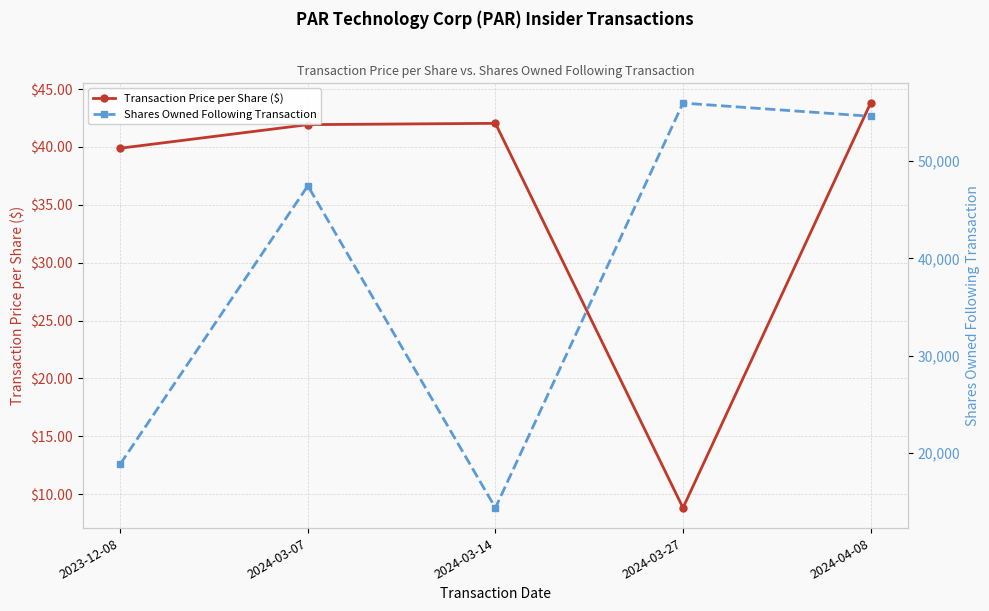

At which category does Transaction Price per Share ($) reach its first local valley?

2024-03-27